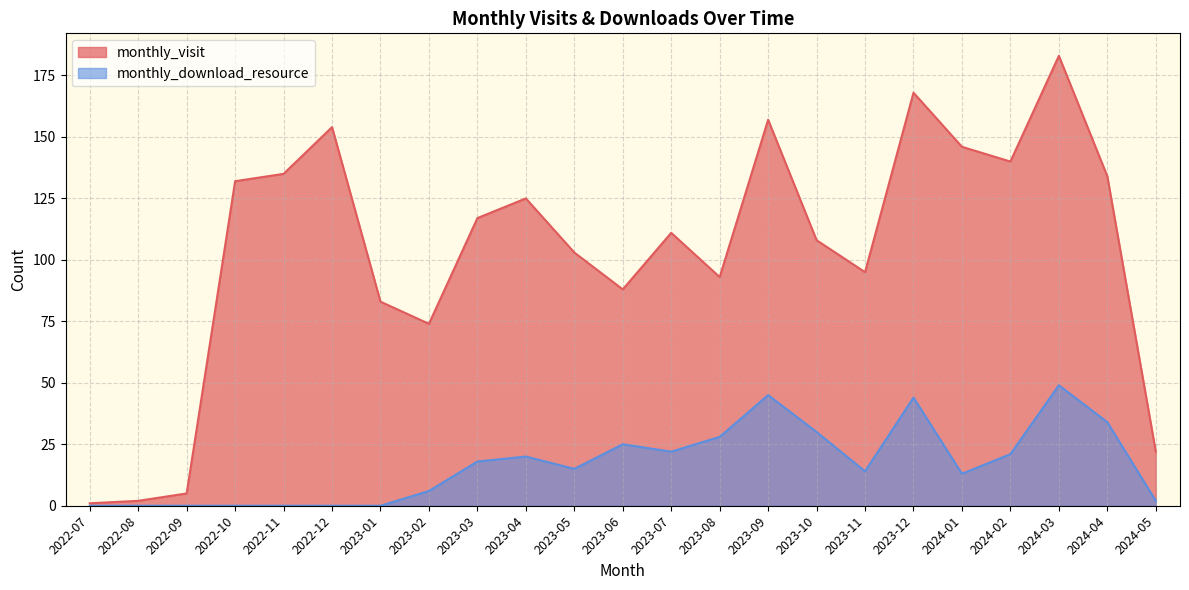

Reading right to left, transcribe all the data shown in this chart.

monthly_visit: 2024-05=22	2024-04=134	2024-03=183	2024-02=140	2024-01=146	2023-12=168	2023-11=95	2023-10=108	2023-09=157	2023-08=93	2023-07=111	2023-06=88	2023-05=103	2023-04=125	2023-03=117	2023-02=74	2023-01=83	2022-12=154	2022-11=135	2022-10=132	2022-09=5	2022-08=2	2022-07=1
monthly_download_resource: 2024-05=2	2024-04=34	2024-03=49	2024-02=21	2024-01=13	2023-12=44	2023-11=14	2023-10=30	2023-09=45	2023-08=28	2023-07=22	2023-06=25	2023-05=15	2023-04=20	2023-03=18	2023-02=6	2023-01=0	2022-12=0	2022-11=0	2022-10=0	2022-09=0	2022-08=0	2022-07=0